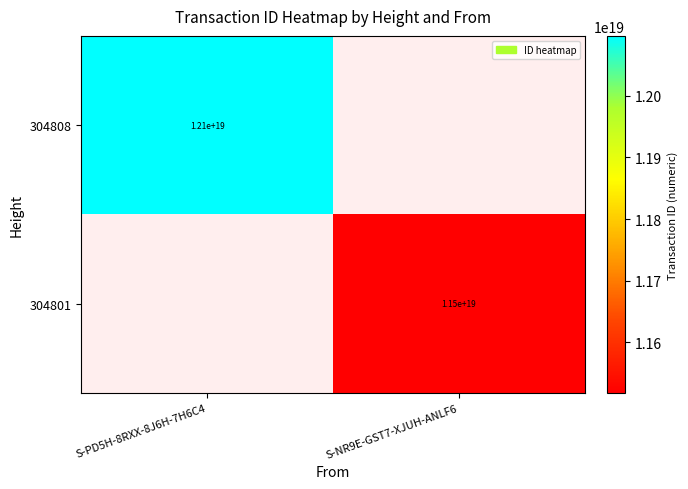

True or false: 304808 has a value of 12100000000000000000 at S-PD5H-8RXX-8J6H-7H6C4.

True